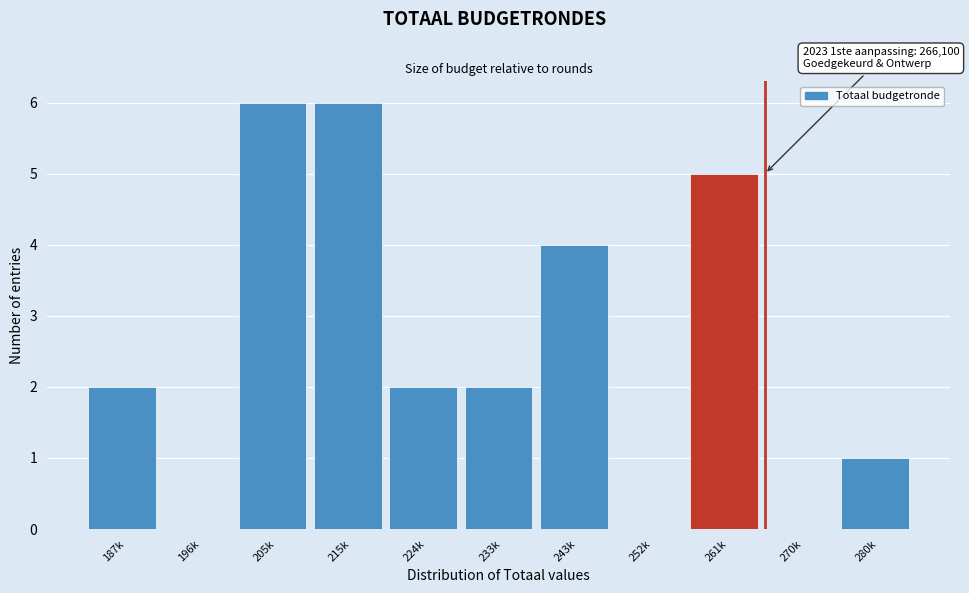

Reading right to left, what are all the values shown in this chart?

280k=1	270k=0	261k=5	252k=0	243k=4	233k=2	224k=2	215k=6	205k=6	196k=0	187k=2